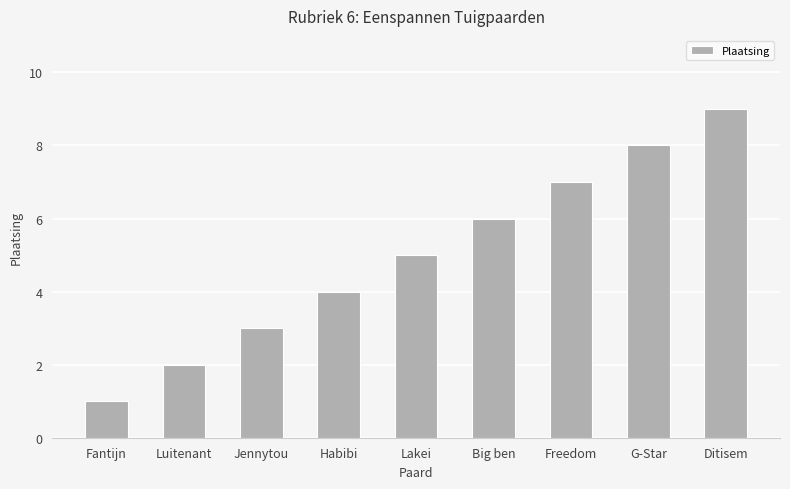

What position from the right is G-Star?

2